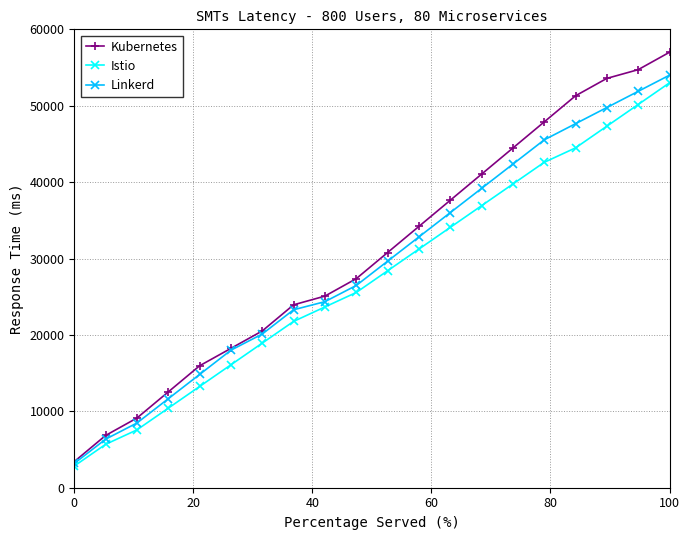

What is the value of the Istio point at the 7th from the left?

18928.6